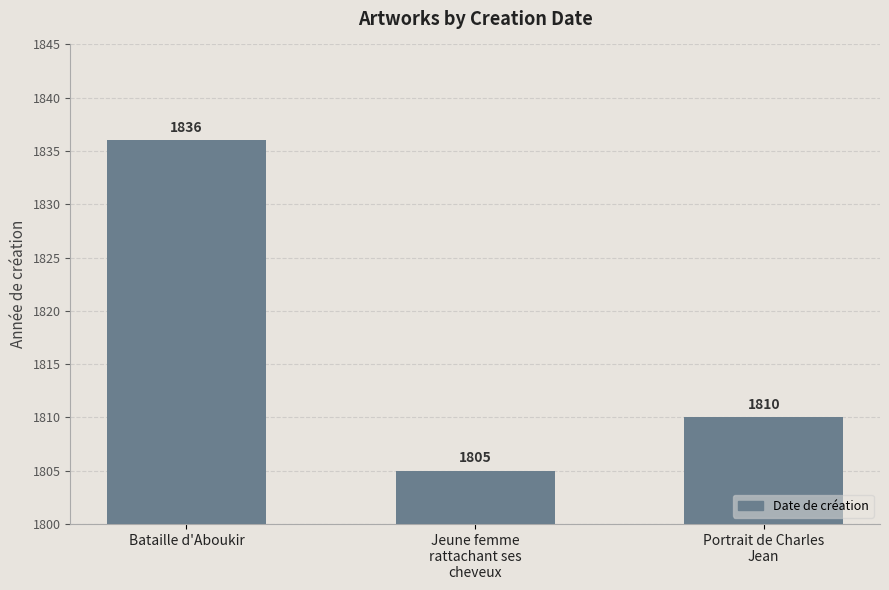

What is the sum of all values?

5451